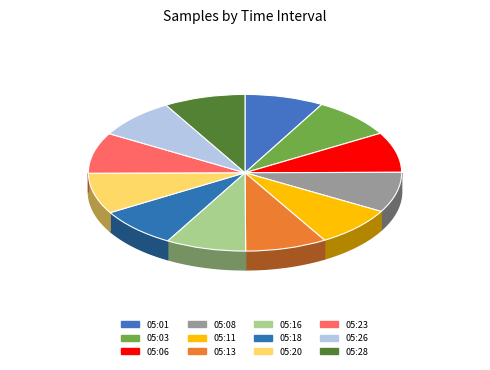

Does any single category account for the majority?

No